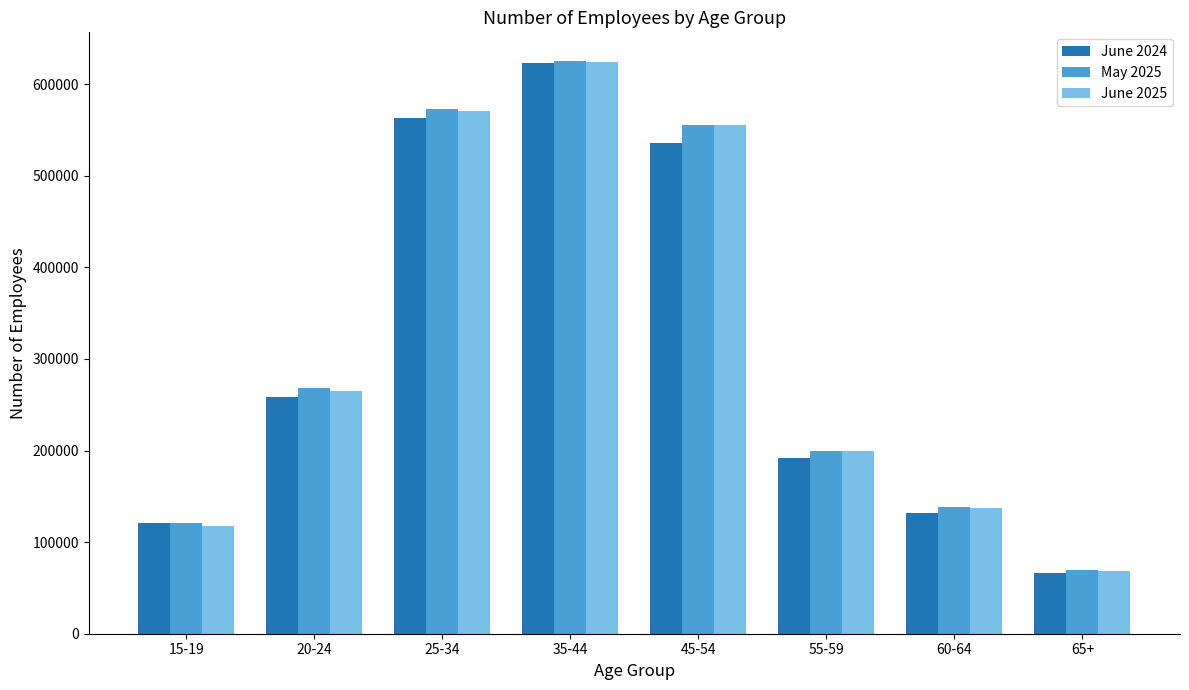

What is the maximum value shown in the chart?

625400